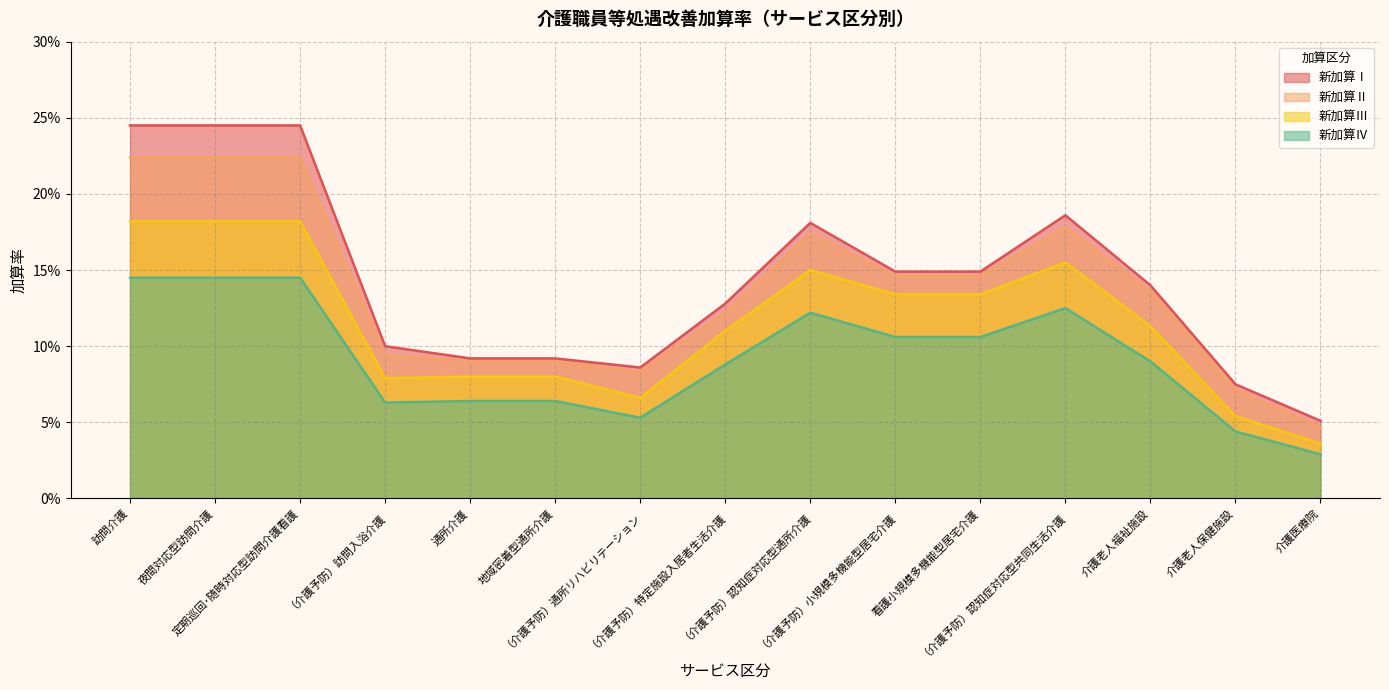

In 新加算Ⅲ, how many points are higher than both neighbors (excluding endpoints)?

2